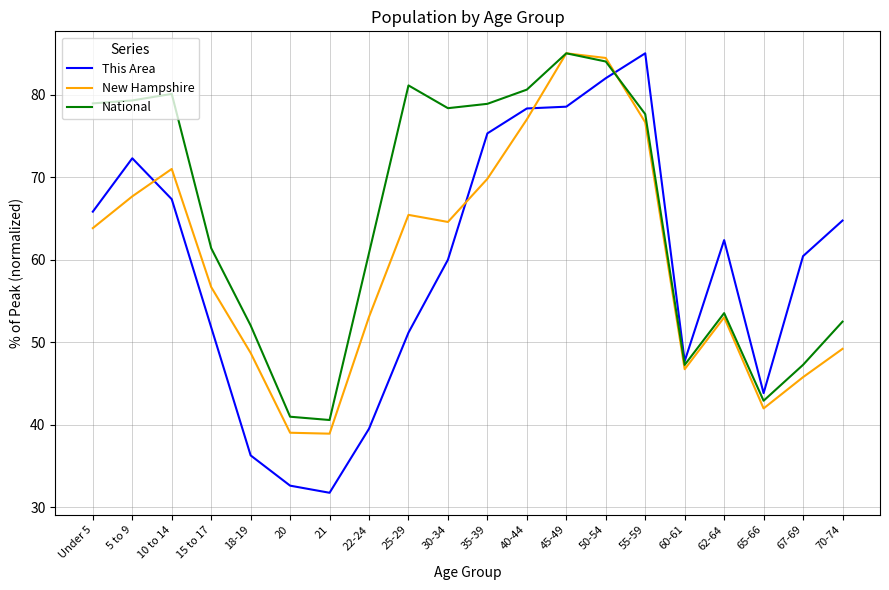

Where does the New Hampshire series first go above 63?

Under 5